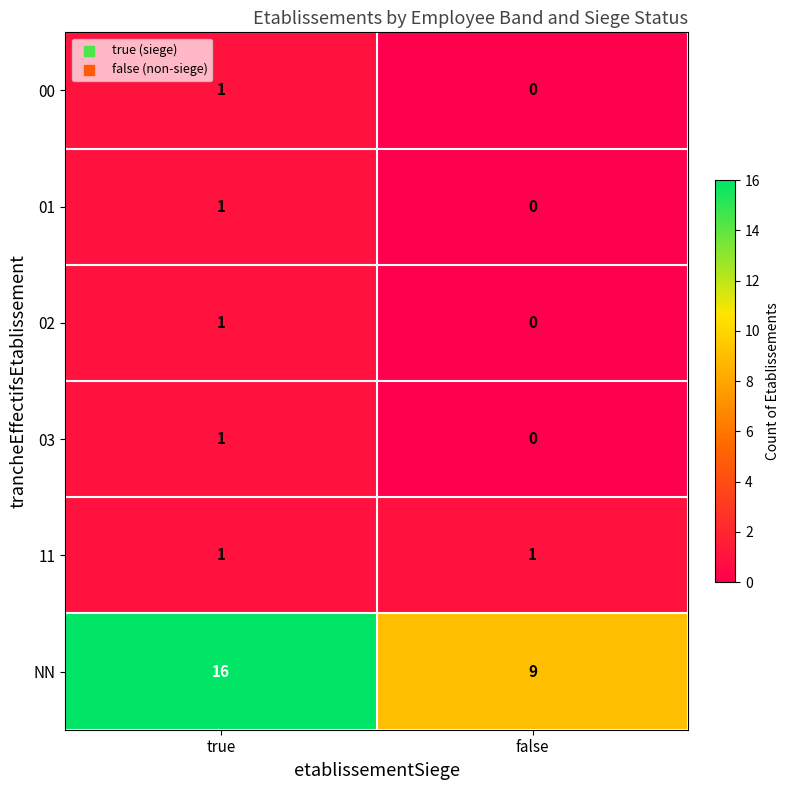

Reading left to right, extract all data points from this chart.

00: 1	0
01: 1	0
02: 1	0
03: 1	0
11: 1	1
NN: 16	9